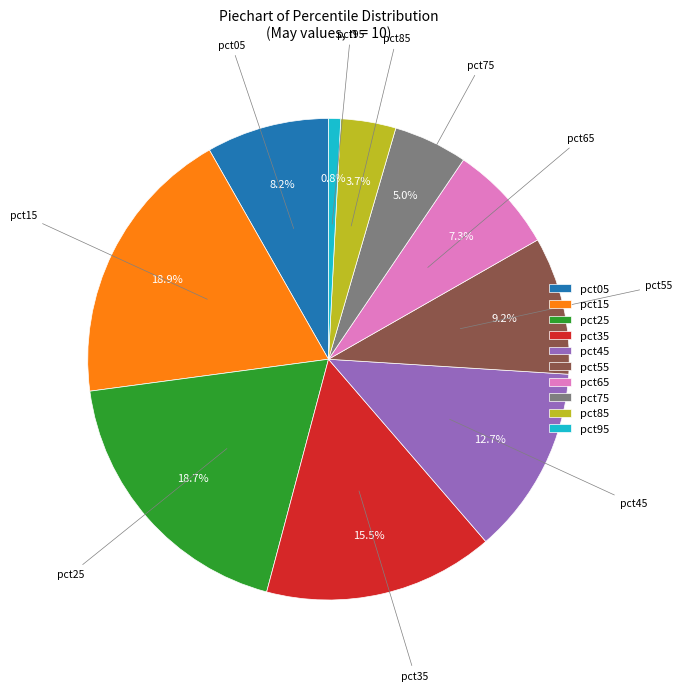

How many slices are in this pie chart?

10